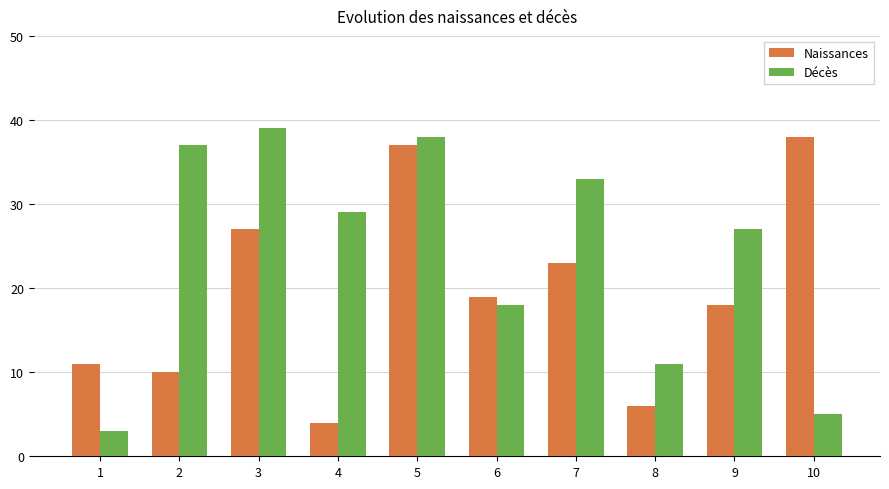

Rank the series by their average value, from lowest to highest.

Naissances, Décès